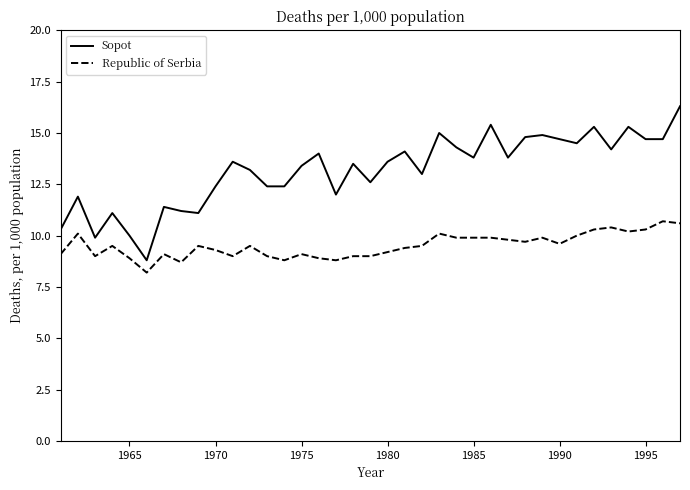

What is the greatest value displayed?

16.3